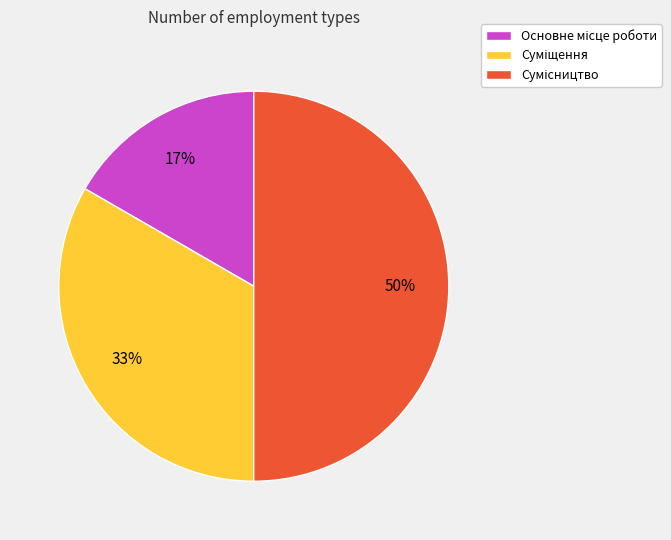

To the nearest percent, what is the difference between the largest and smallest slice percentages?

33%